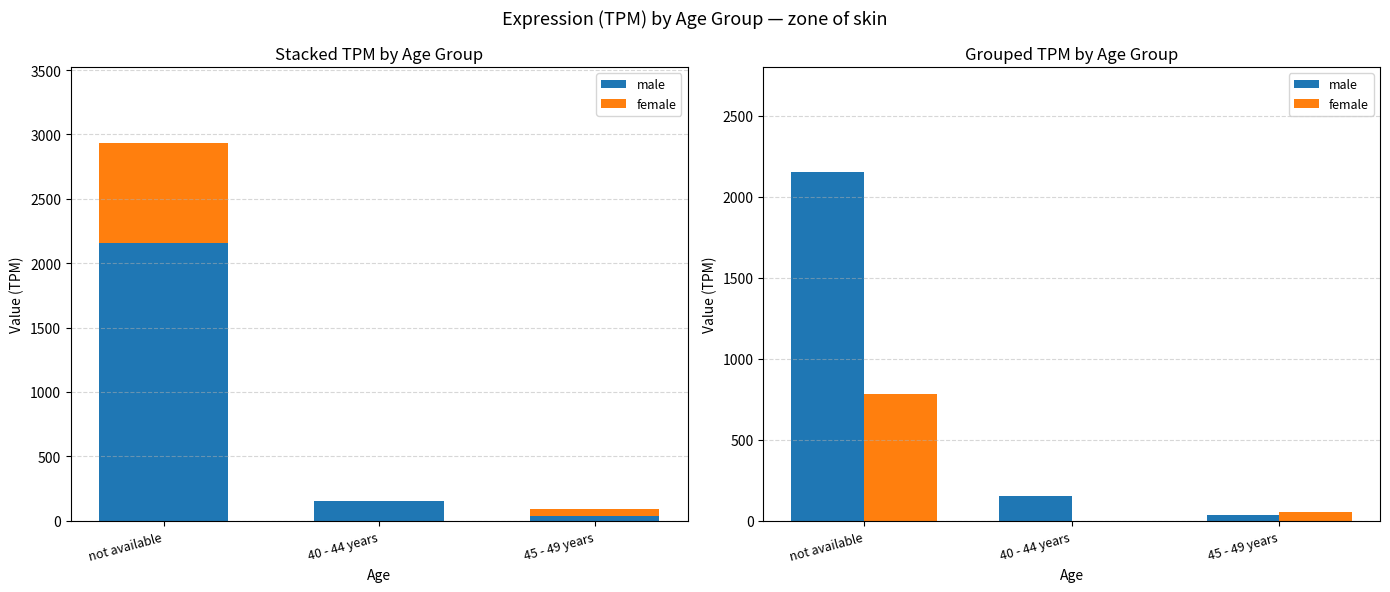

What is the sum of all female values?

834